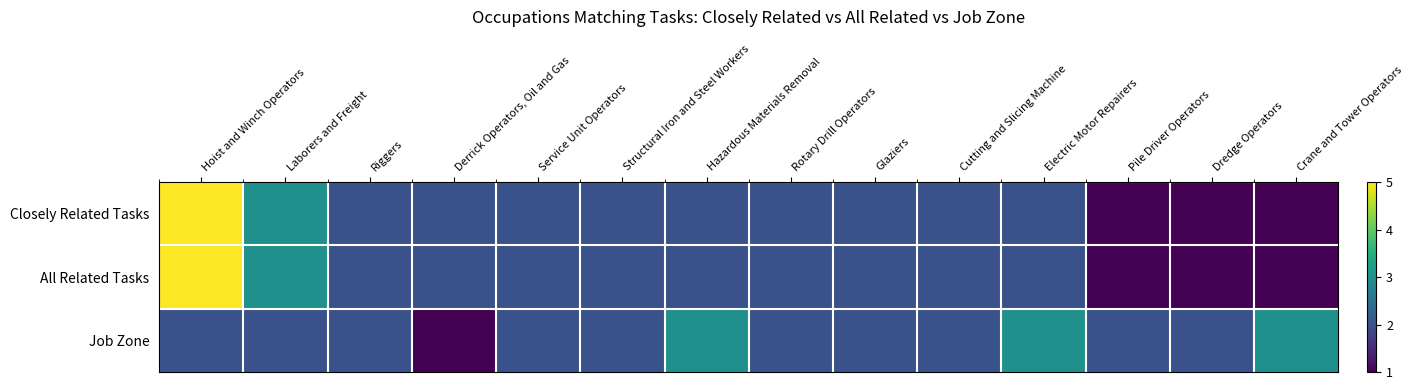

Reading left to right, list all the values displayed in this chart.

Closely Related Tasks: Hoist and Winch Operators=5	Laborers and Freight=3	Riggers=2	Derrick Operators, Oil and Gas=2	Service Unit Operators=2	Structural Iron and Steel Workers=2	Hazardous Materials Removal=2	Rotary Drill Operators=2	Glaziers=2	Cutting and Slicing Machine=2	Electric Motor Repairers=2	Pile Driver Operators=1	Dredge Operators=1	Crane and Tower Operators=1
All Related Tasks: Hoist and Winch Operators=5	Laborers and Freight=3	Riggers=2	Derrick Operators, Oil and Gas=2	Service Unit Operators=2	Structural Iron and Steel Workers=2	Hazardous Materials Removal=2	Rotary Drill Operators=2	Glaziers=2	Cutting and Slicing Machine=2	Electric Motor Repairers=2	Pile Driver Operators=1	Dredge Operators=1	Crane and Tower Operators=1
Job Zone: Hoist and Winch Operators=2	Laborers and Freight=2	Riggers=2	Derrick Operators, Oil and Gas=1	Service Unit Operators=2	Structural Iron and Steel Workers=2	Hazardous Materials Removal=3	Rotary Drill Operators=2	Glaziers=2	Cutting and Slicing Machine=2	Electric Motor Repairers=3	Pile Driver Operators=2	Dredge Operators=2	Crane and Tower Operators=3